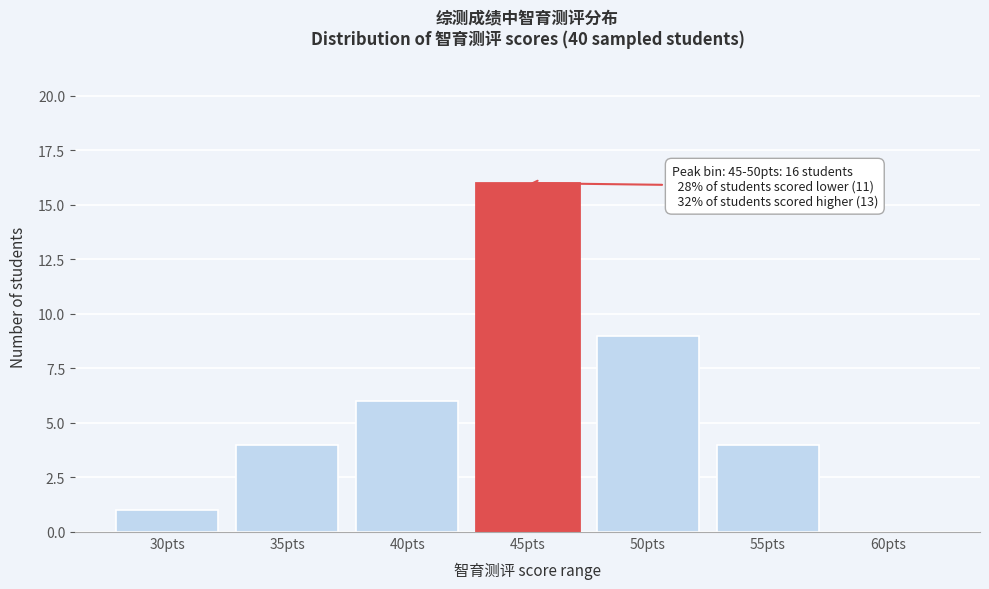

Reading left to right, transcribe all the data shown in this chart.

30pts=1	35pts=4	40pts=6	45pts=16	50pts=9	55pts=4	60pts=0